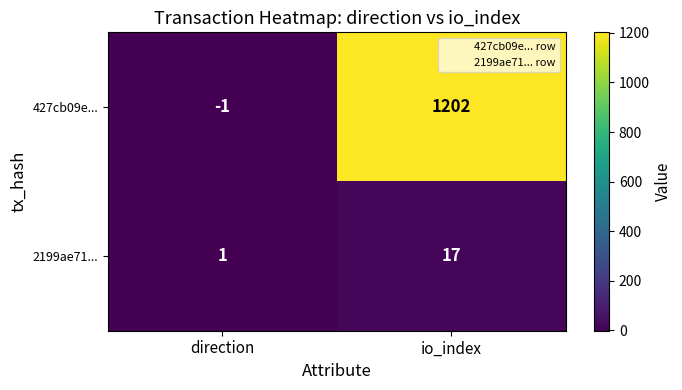

True or false: 427cb09e... has a value of -1 at direction.

True